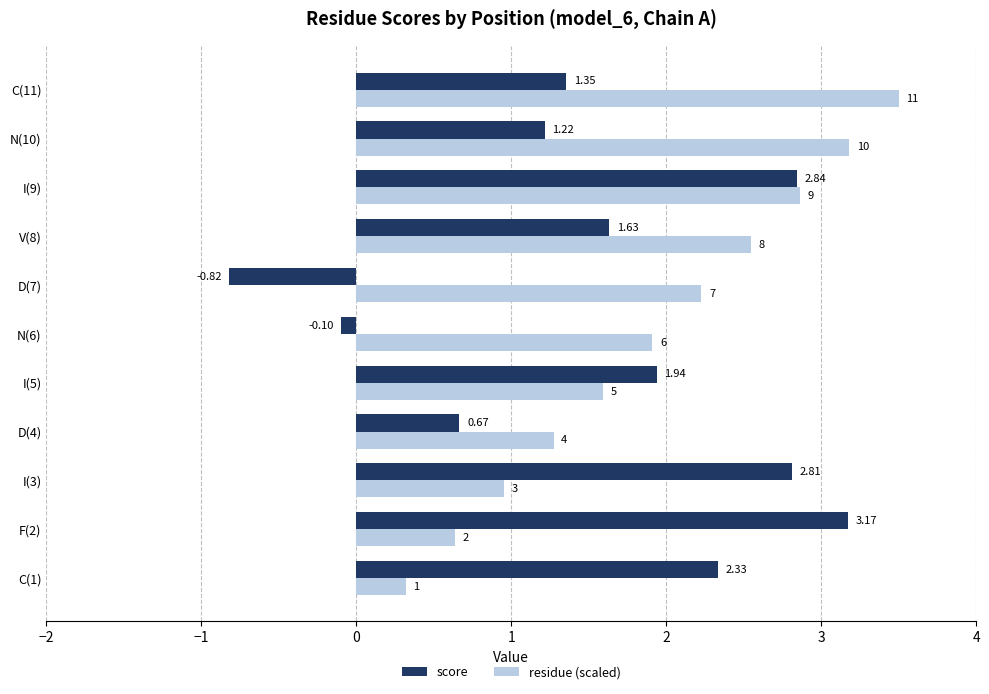

Is the value of score at I(5) greater than the value of residue (scaled) at F(2)?

Yes